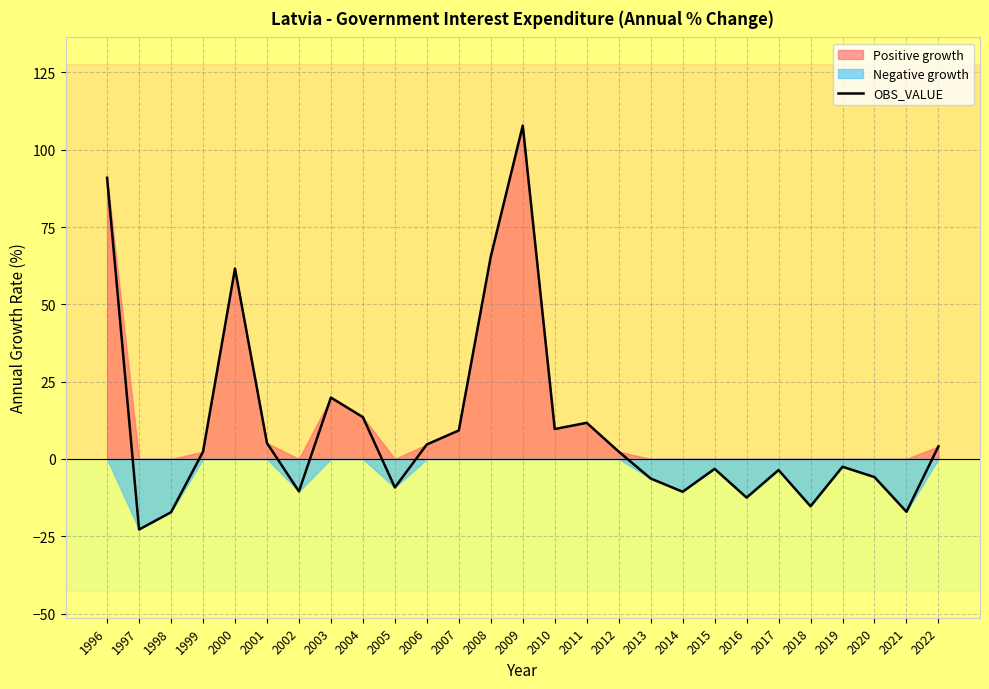

Where does the data first go above 2?

1996